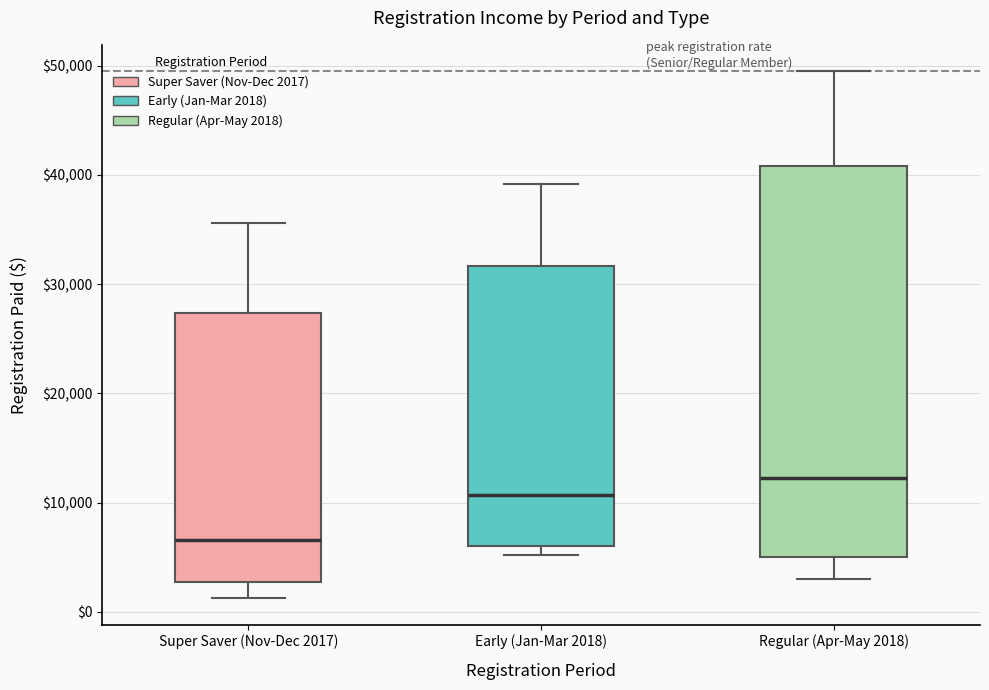

Where does the upper whisker of the box for Super Saver (Nov-Dec 2017) end on the y-axis? The values are not printed on the chart, so give them approximately, as read against the axis.

36000